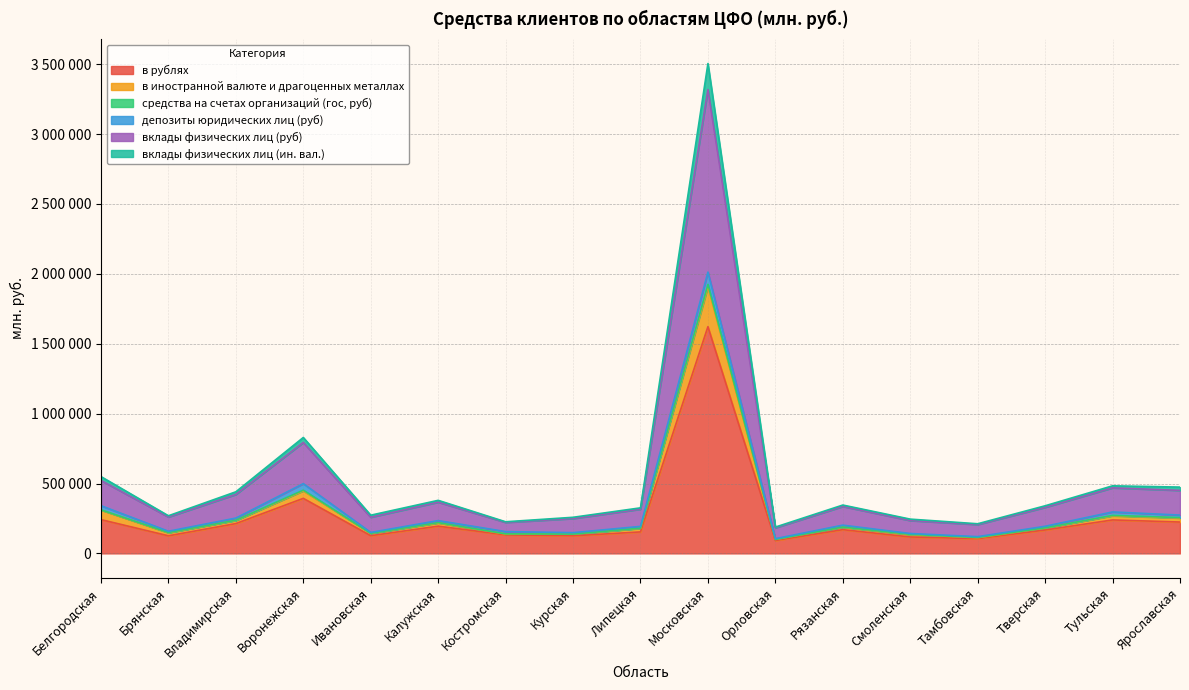

At which category does the chart reach its minimum across all series?

Орловская